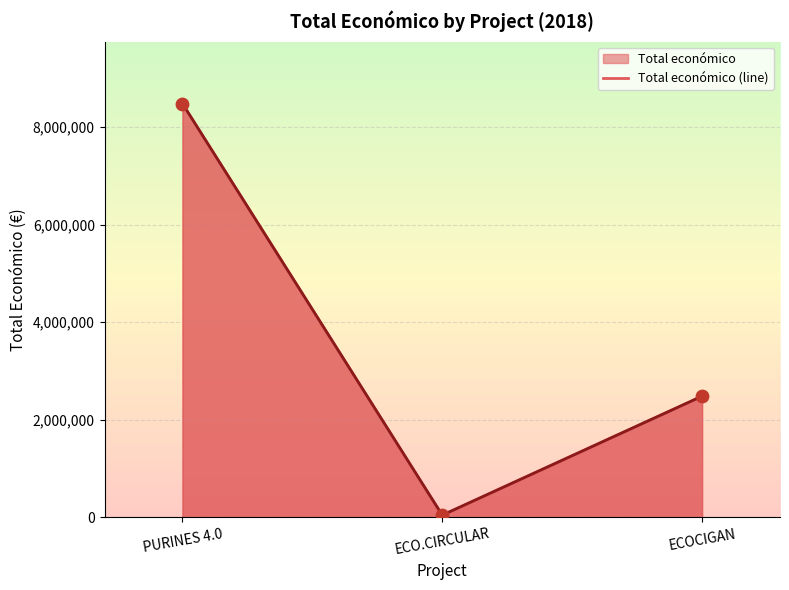

What is the change in value from PURINES 4.0 to ECO.CIRCULAR?

-8442154